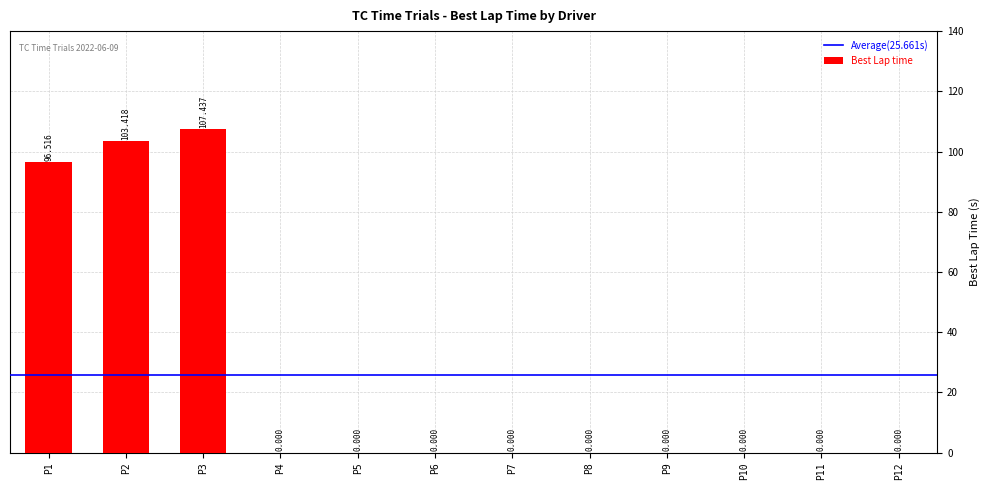

What is the average value?

25.6